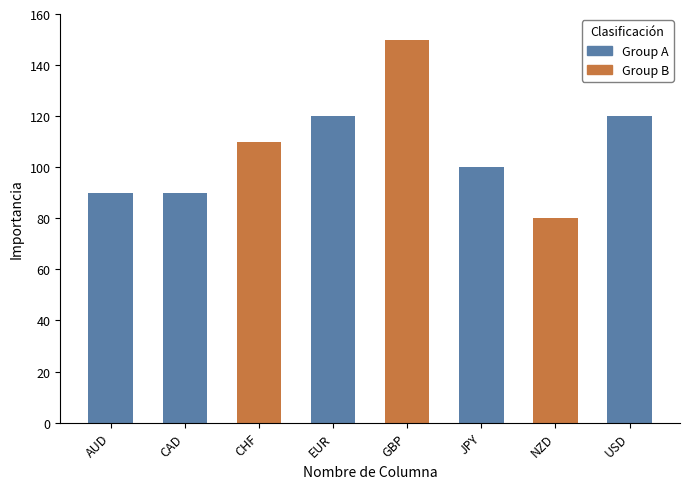

The chart shows a value of 100 at JPY. True or false?

True